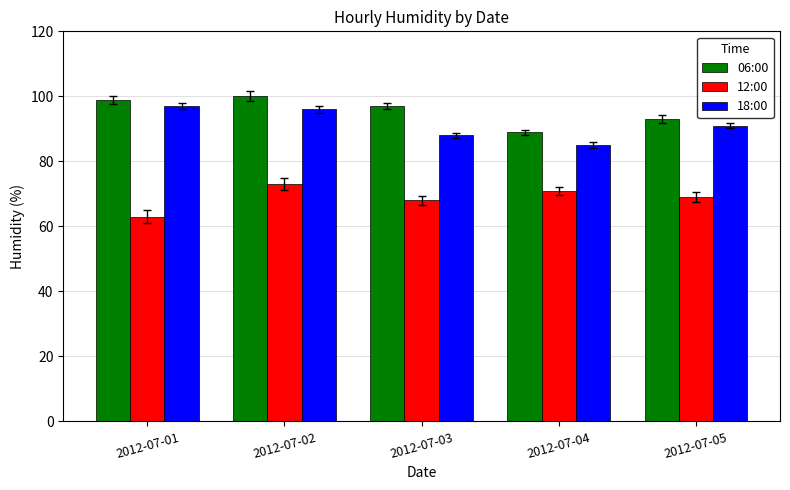

Is the value of 12:00 at 2012-07-01 greater than the value of 06:00 at 2012-07-05?

No